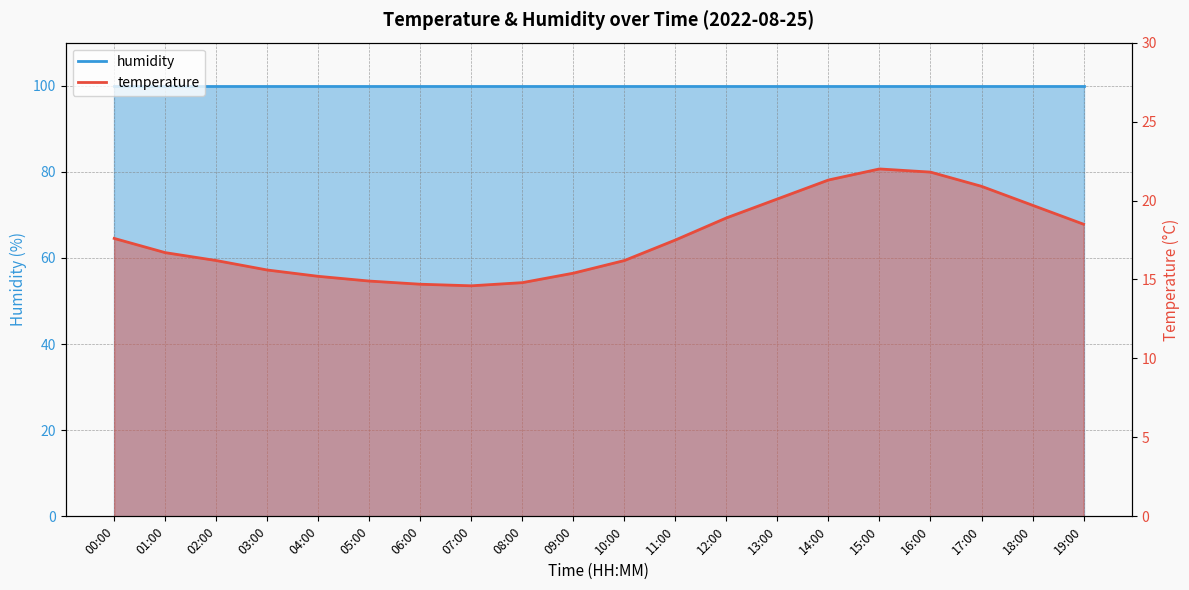

What is the label of the 14th point from the left?

13:00